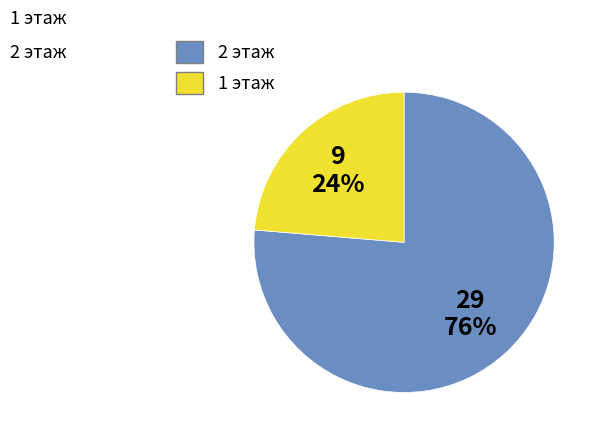

To the nearest percent, what is the average slice percentage?

50%